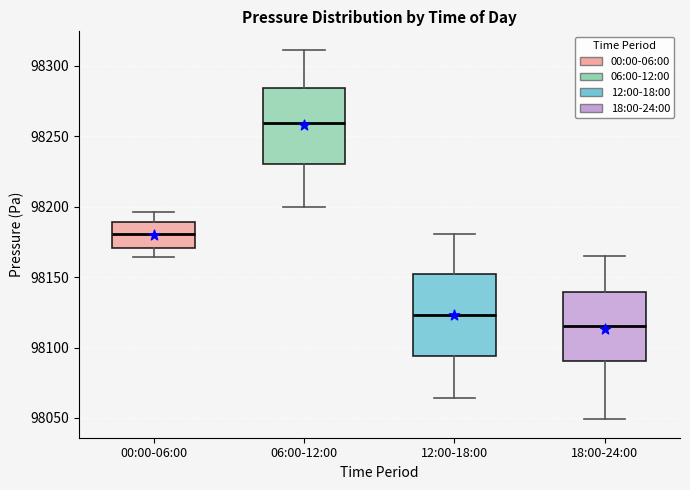

Reading left to right, read every box against the y-axis: the position of its median line, the range the box covers, and the ends of its whiskers. The values are not printed on the chart, so give them approximately, as read against the axis.

00:00-06:00: median 98180, box 98170 to 98190, whiskers 98165 to 98195
06:00-12:00: median 98260, box 98230 to 98285, whiskers 98200 to 98310
12:00-18:00: median 98125, box 98095 to 98150, whiskers 98065 to 98180
18:00-24:00: median 98115, box 98090 to 98140, whiskers 98050 to 98165